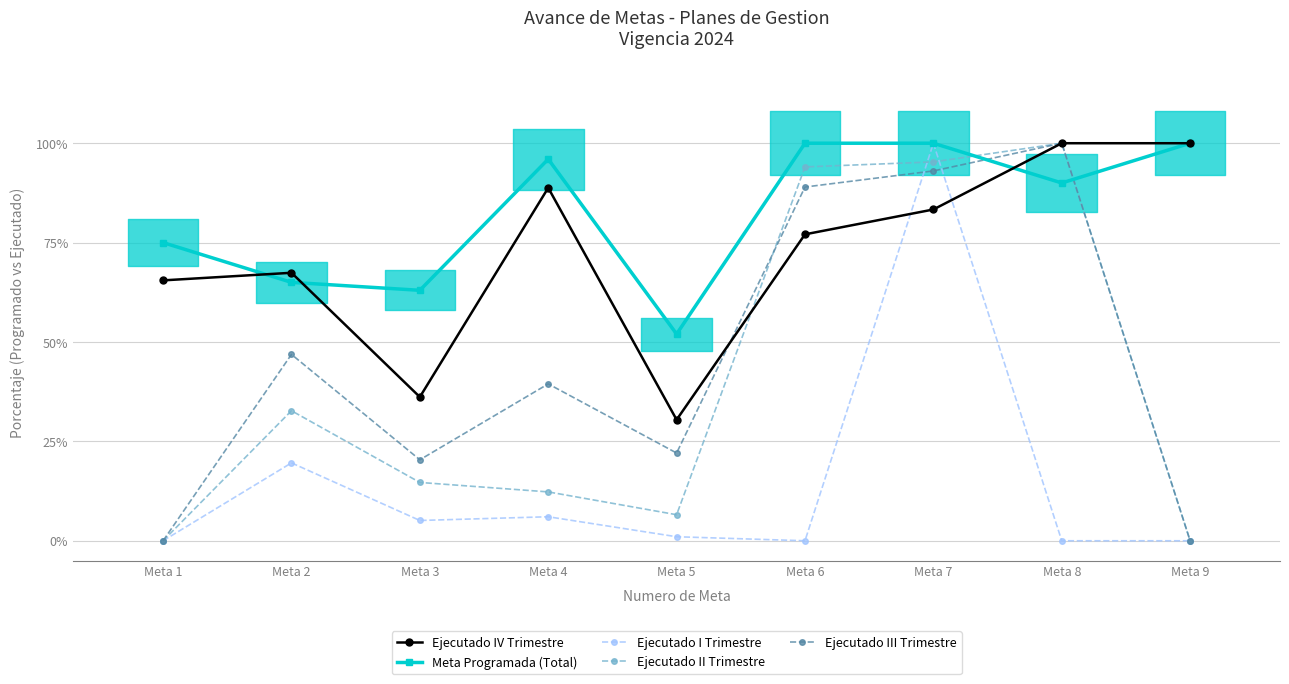

What is the value of the Ejecutado III Trimestre bar at the 7th from the left?

0.9